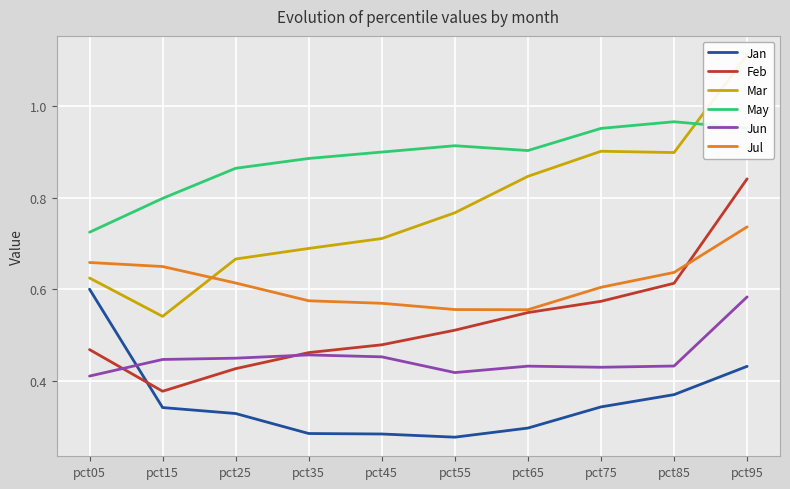

At how many categories does at least one series exceed 1?

1